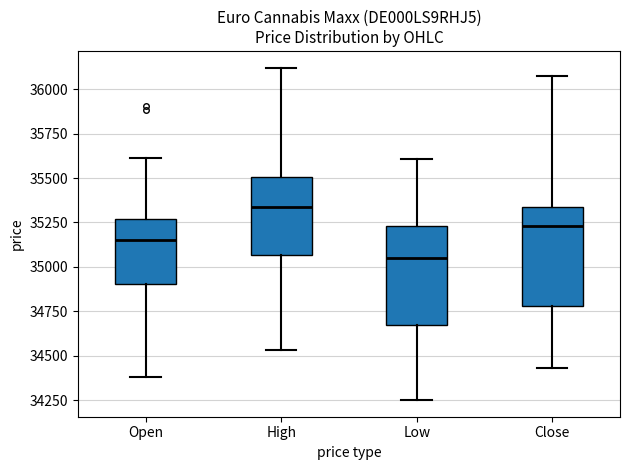

Where does the median line of the box for Open sit on the y-axis? The values are not printed on the chart, so give them approximately, as read against the axis.

35150